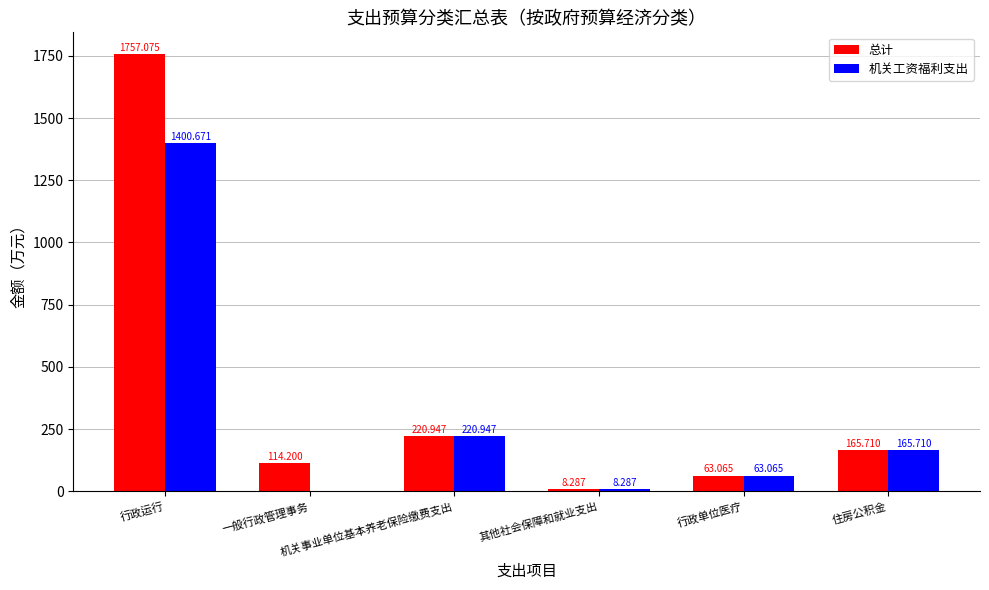

What are all the series names shown in the legend?

总计, 机关工资福利支出